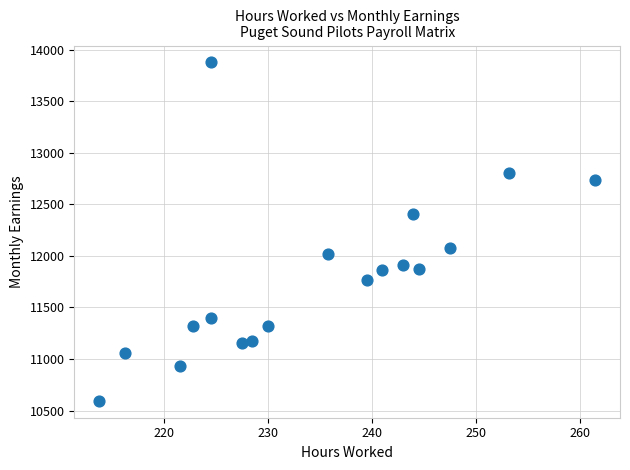

What is the range of Y values (max minus min)?

3280.9